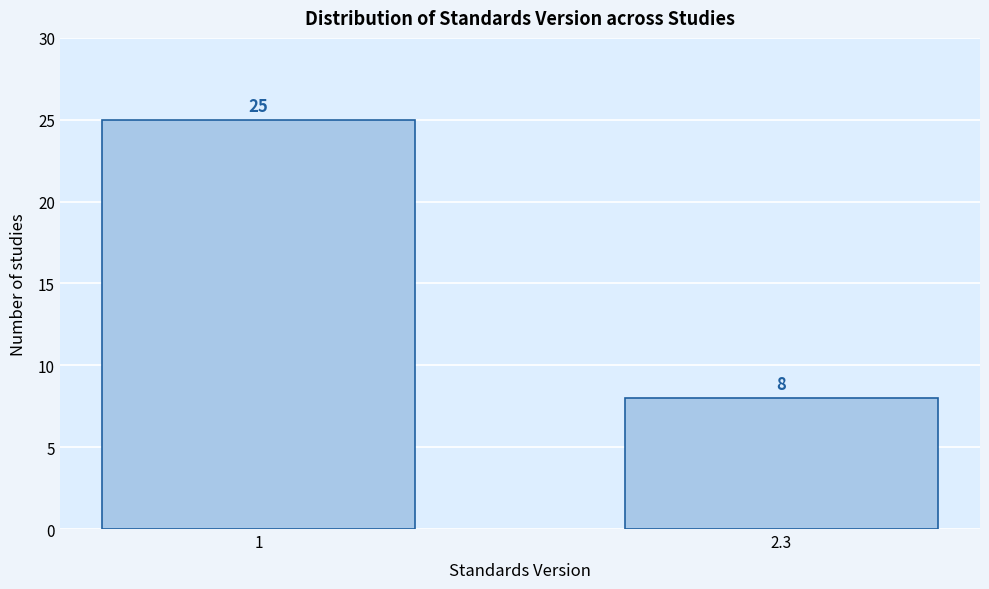

Reading left to right, what are all the values shown in this chart?

1=25	2.3=8